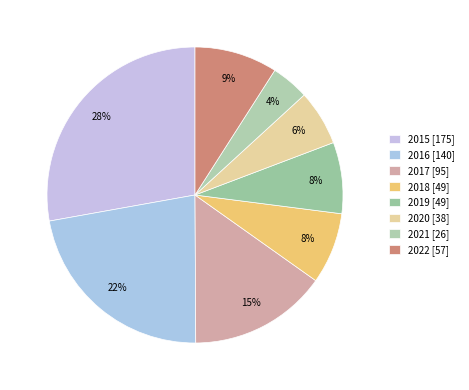

Rank the categories by value from lowest to highest.

2021, 2020, 2018, 2019, 2022, 2017, 2016, 2015